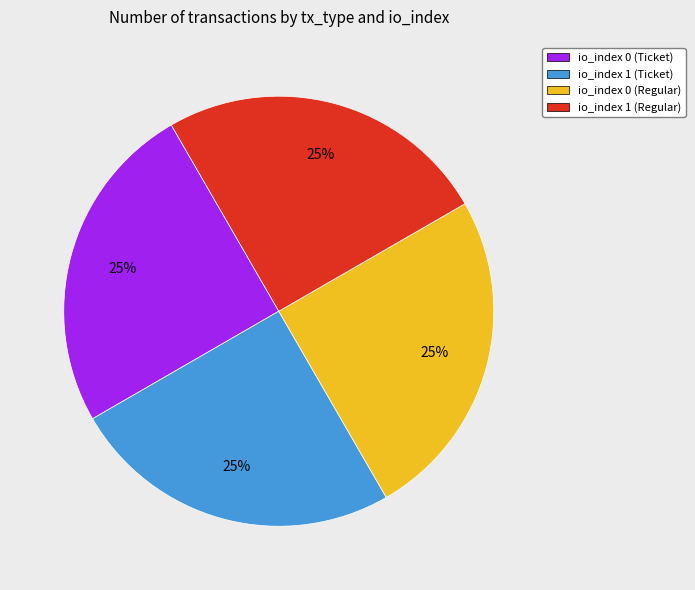

Is there a majority slice in this chart?

No